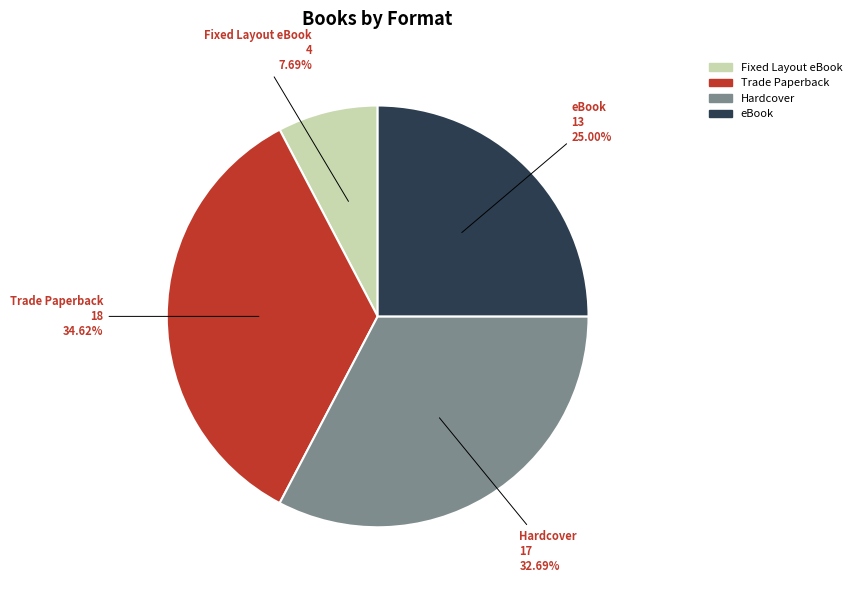

Is the sum of eBook and Trade Paperback greater than half?

Yes